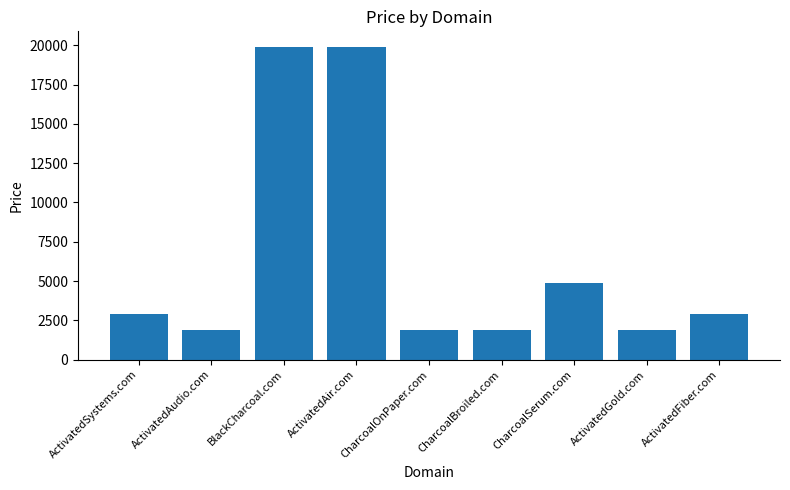

At which label is the value closest to 10888?

CharcoalSerum.com